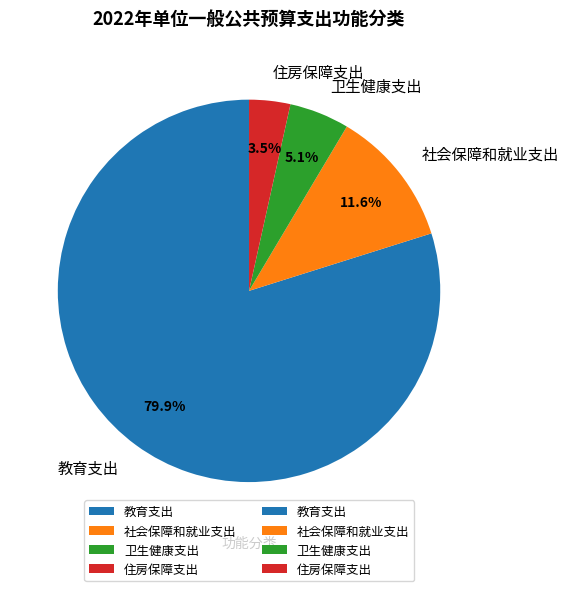

True or false: 卫生健康支出 accounts for 1% of the total.

False